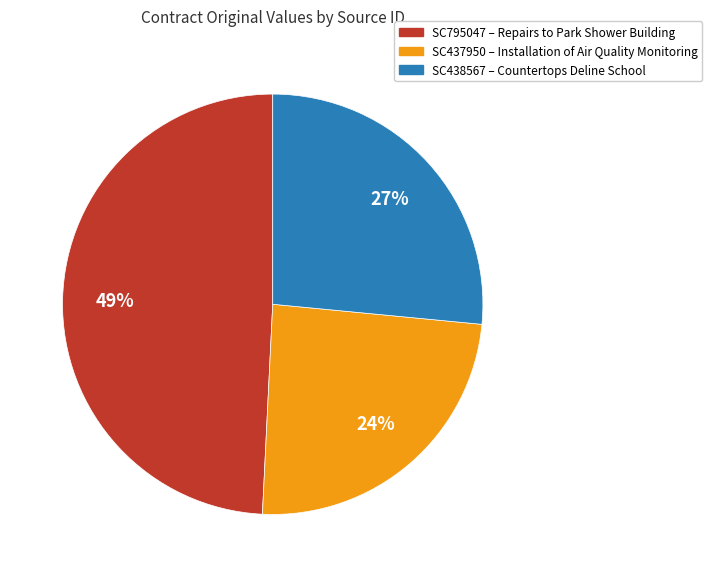

To the nearest percent, what portion does SC437950 represent?

24%